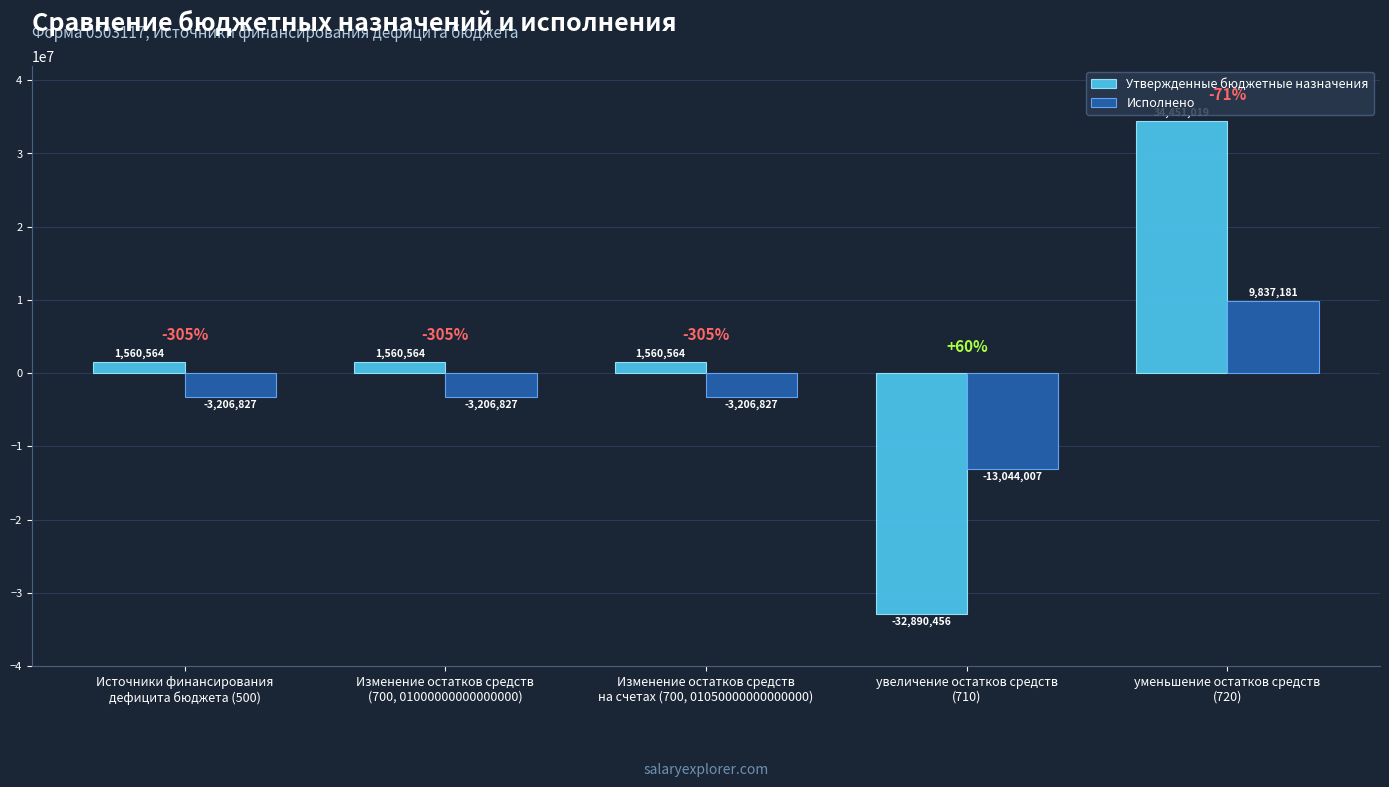

What is the lowest value of the Исполнено series?

-13044007.5